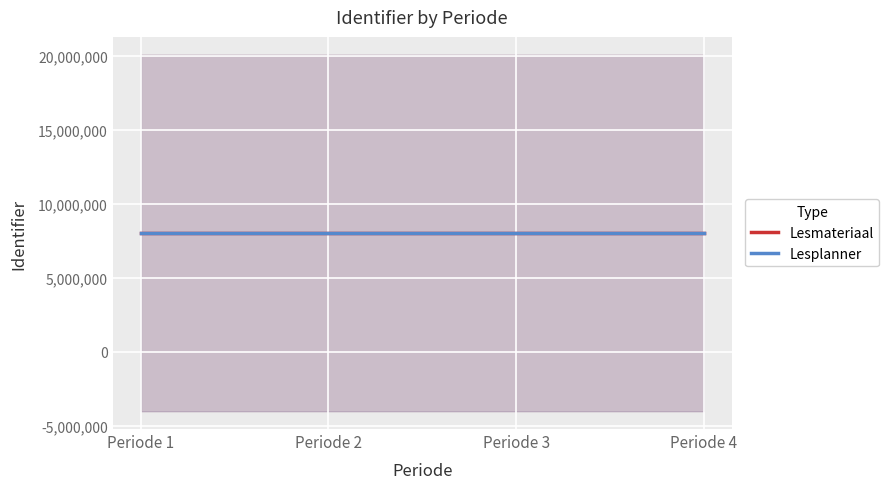

How many categories are shown in the chart?

4